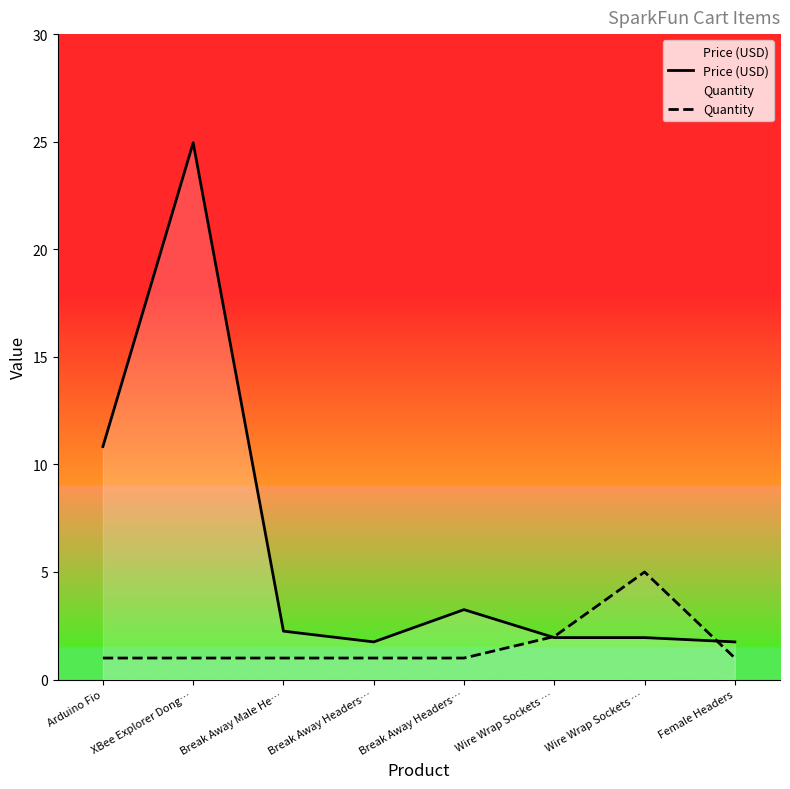

Which series has the largest total across all categories?

Price (USD)